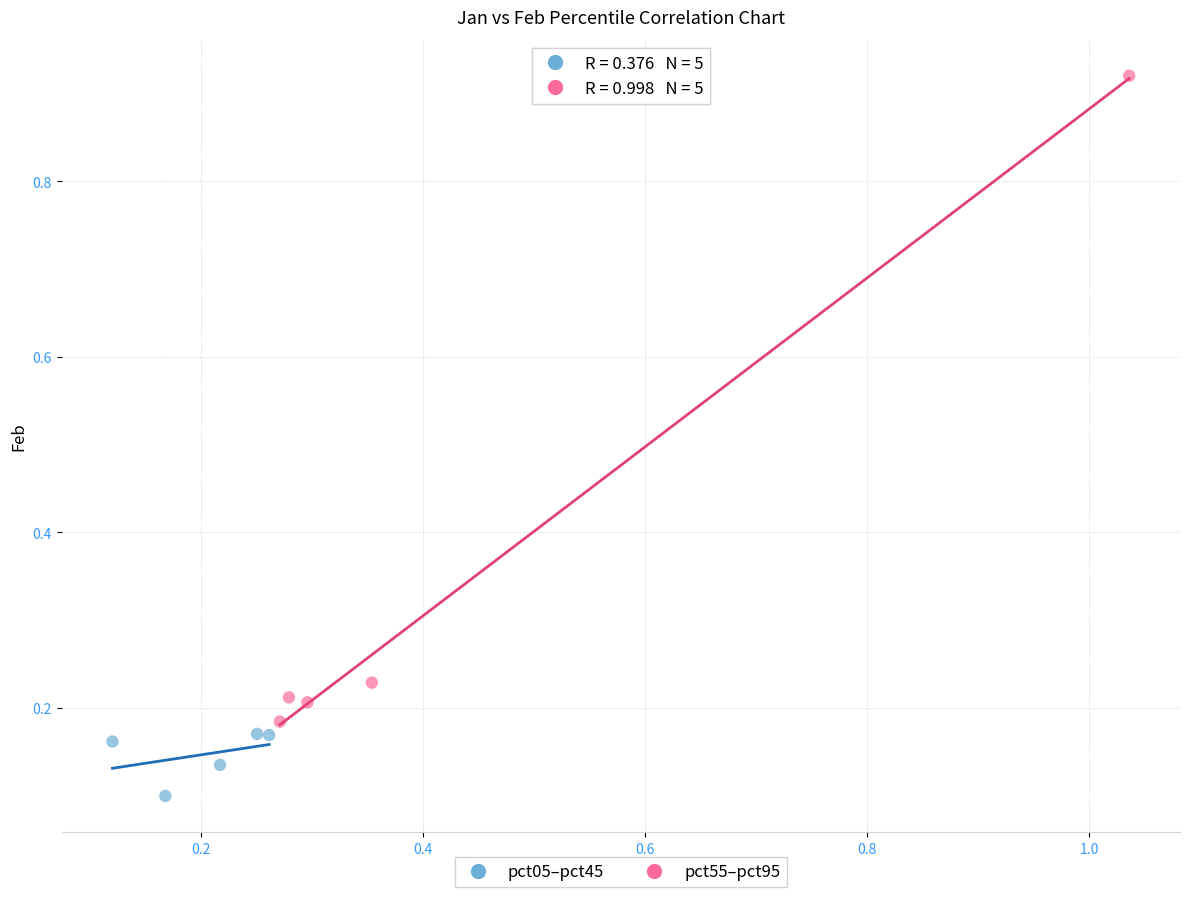

Which series contains the lowest Y value?

pct05–pct45